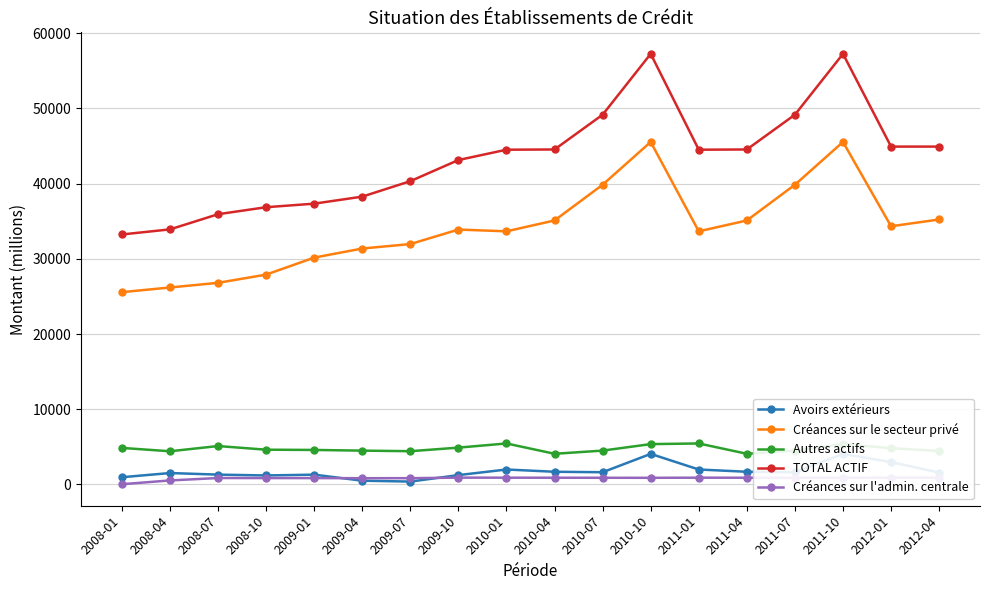

At how many categories does at least one series exceed 38587?

12